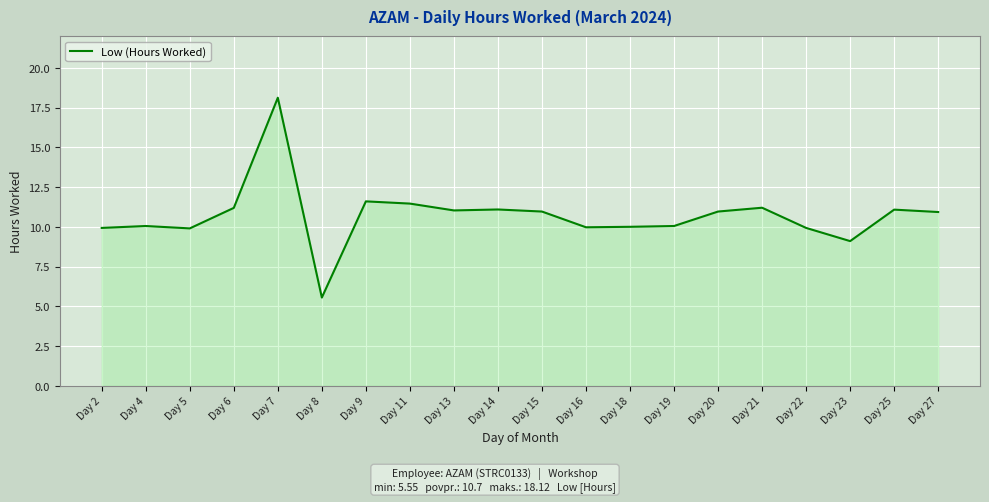

Which category has the highest value across all series?

Day 7